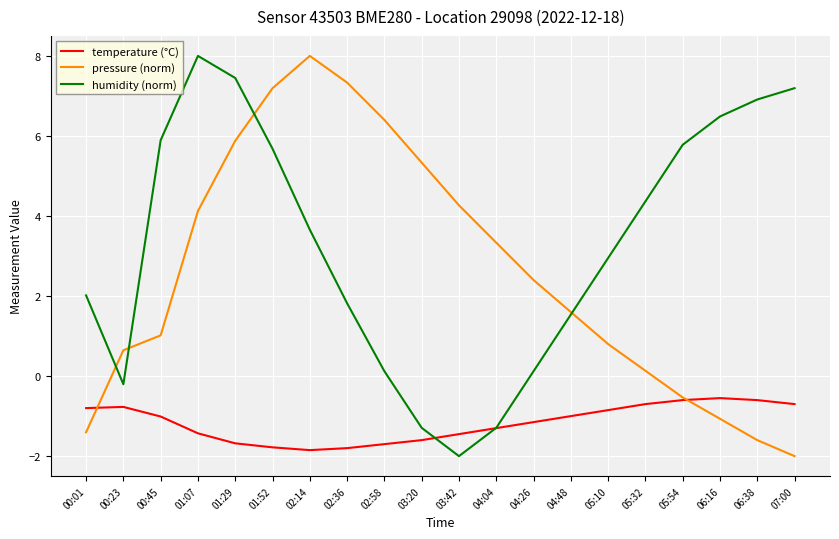

Between 03:42 and 06:16, which series saw the biggest shift?

humidity (norm)